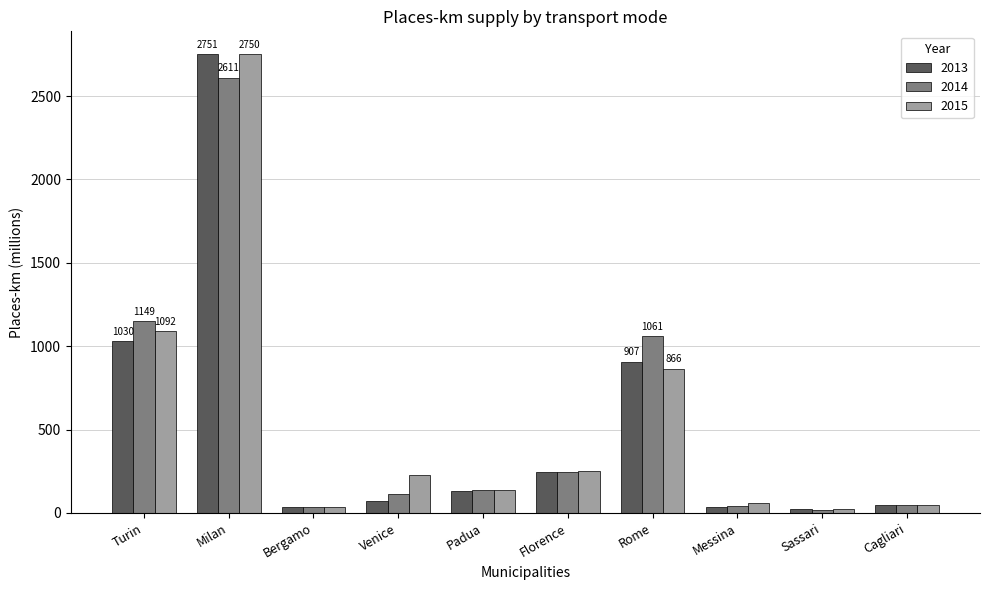

What is the minimum value for 2014?

20.3